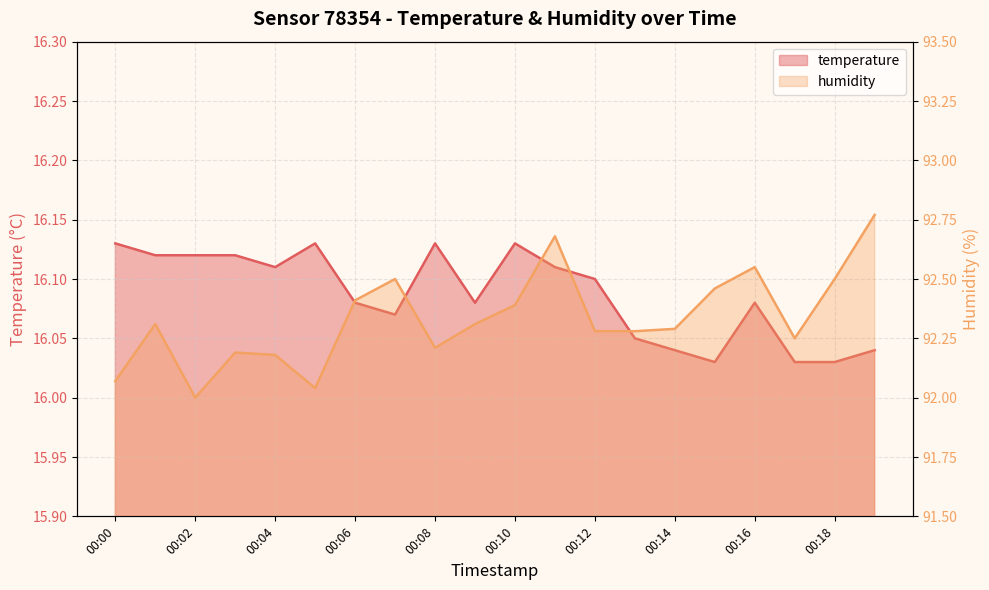

What are all the series names shown in the legend?

temperature, humidity